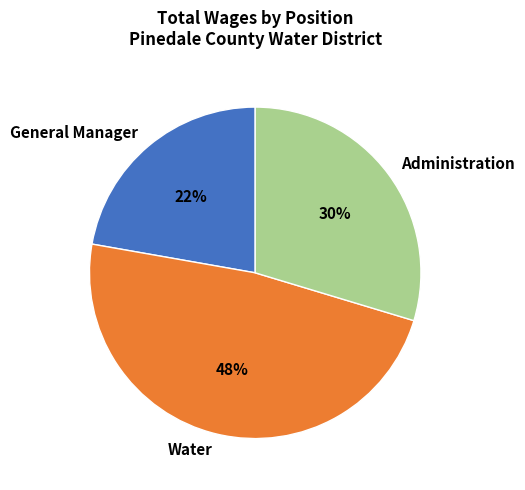

Do Administration and General Manager together represent more than half of the pie?

Yes